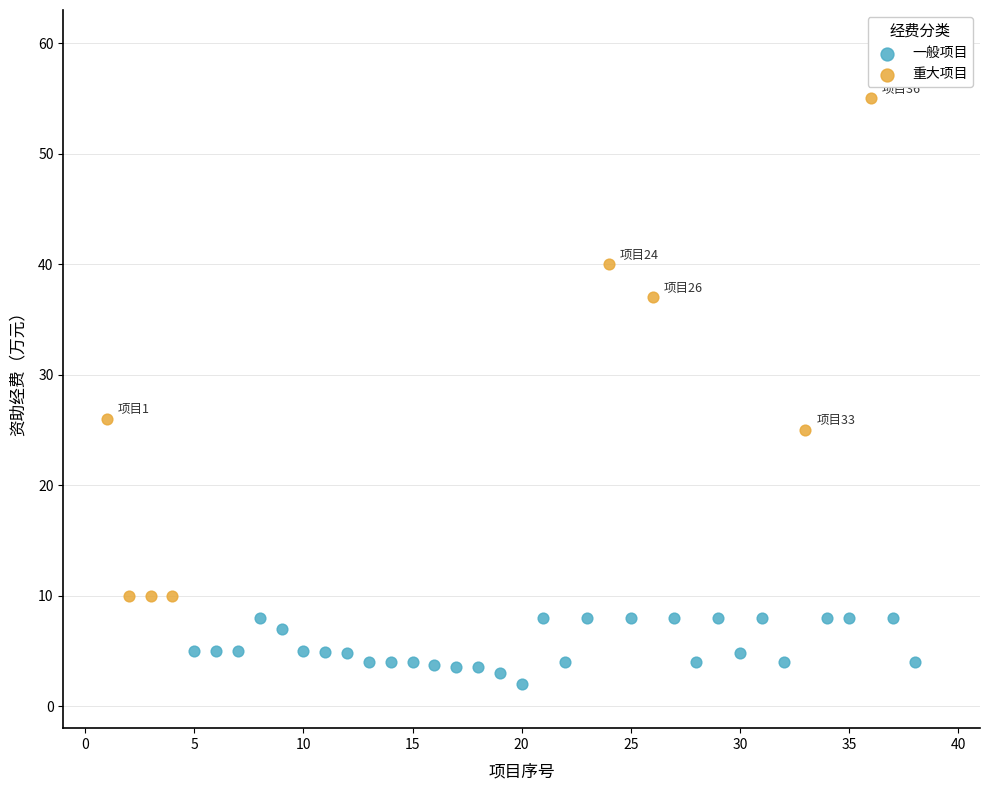

Which series contains the highest Y value?

重大项目